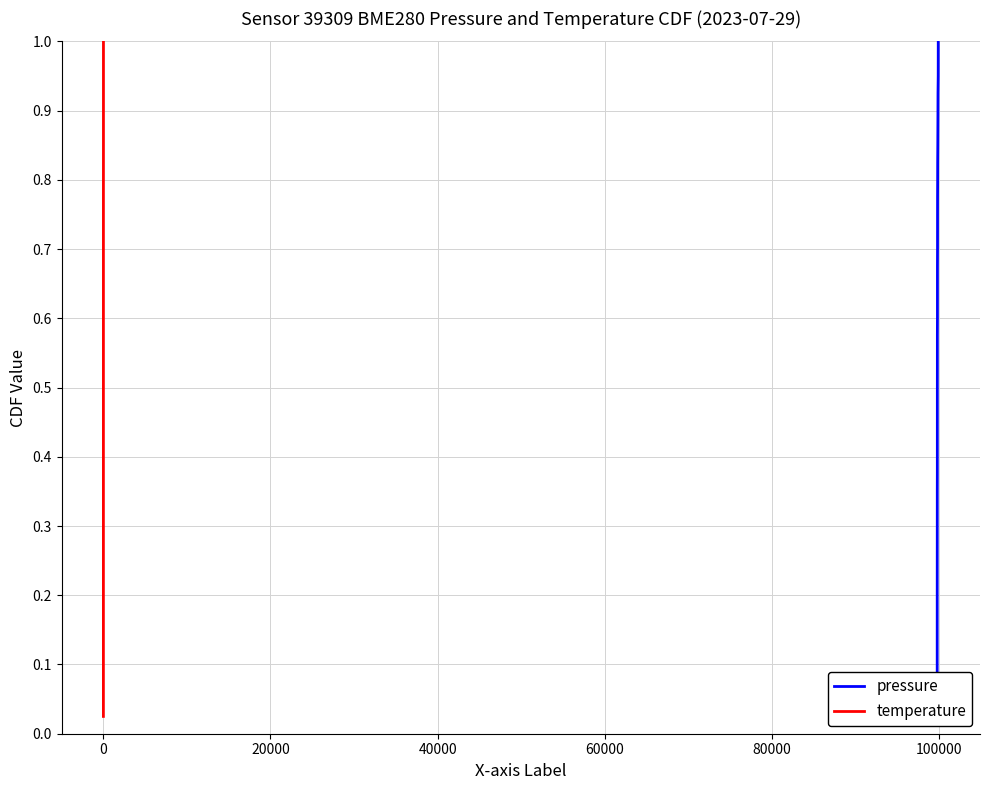

What is the maximum value for temperature?

1.0